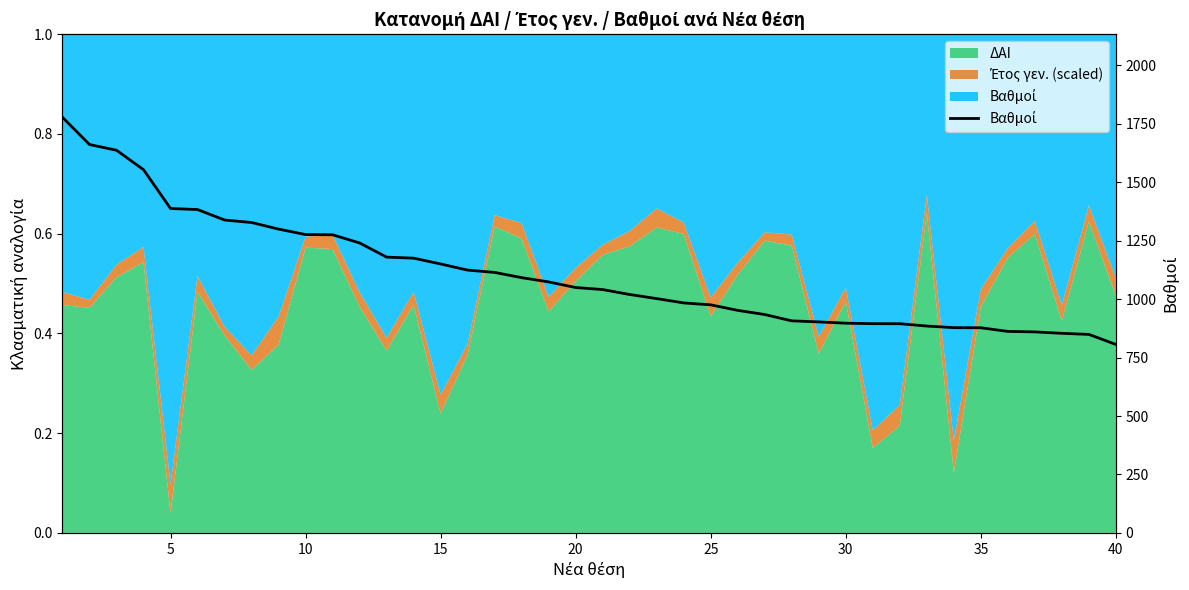

What is the greatest value displayed?

1778.0